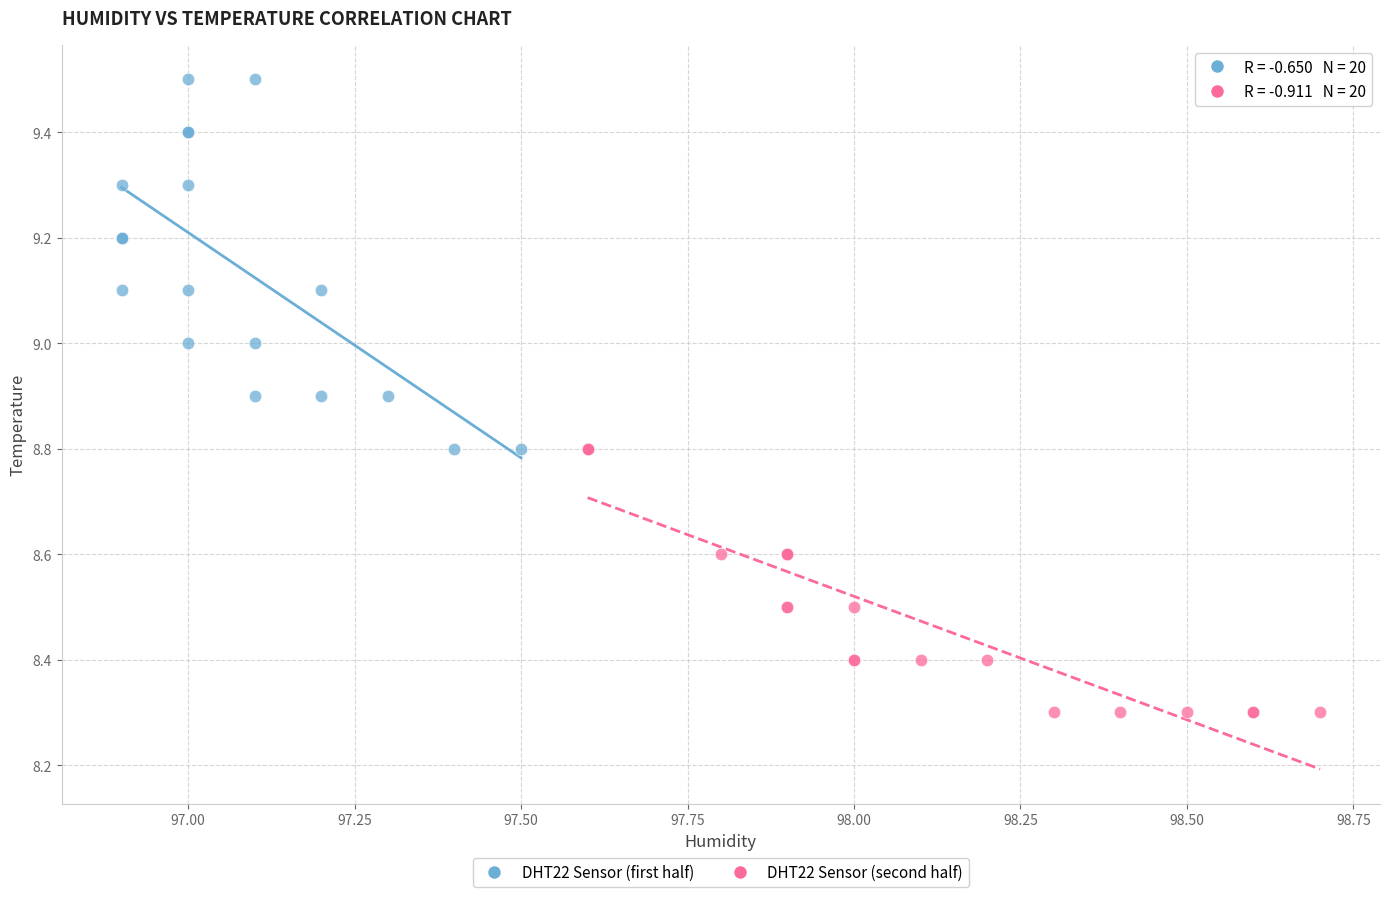

What are all the series names shown in the legend?

DHT22 Sensor (first half), DHT22 Sensor (second half)